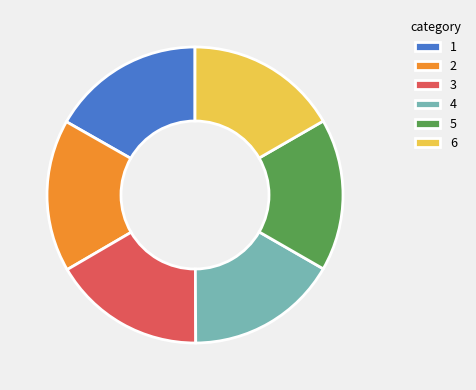

Does 5 represent more than half of the total?

No